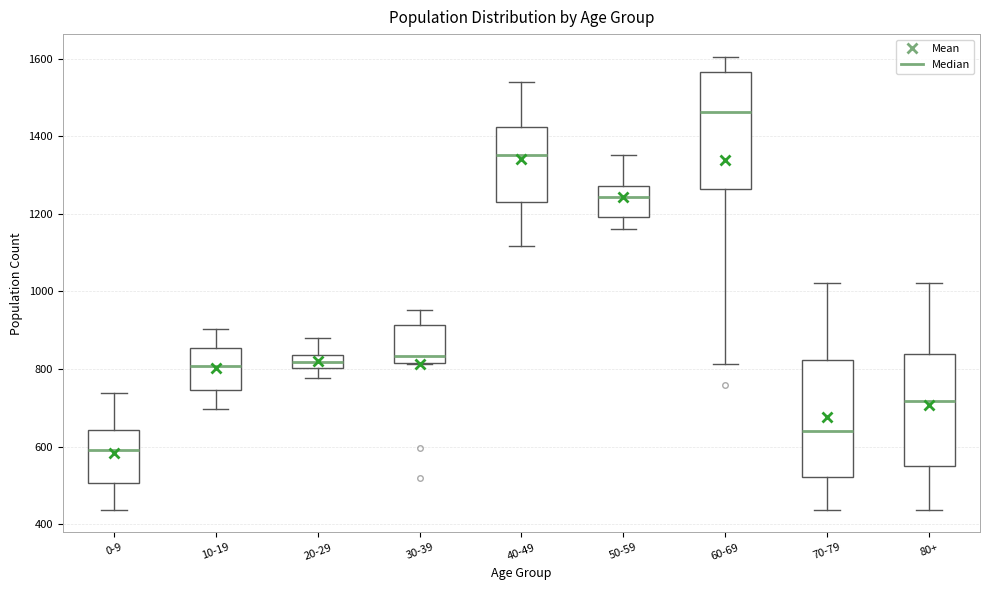

Reading left to right, transcribe this box plot: for each box, give where its median line is, the range the box spans, and where its two whiskers end, as read against the y-axis. The values are not printed on the chart, so give them approximately, as read against the axis.

0-9: median 600, box 500 to 640, whiskers 440 to 740
10-19: median 800, box 740 to 860, whiskers 700 to 900
20-29: median 820, box 800 to 840, whiskers 780 to 880
30-39: median 840, box 820 to 920, whiskers 820 to 960
40-49: median 1360, box 1240 to 1420, whiskers 1120 to 1540
50-59: median 1240, box 1200 to 1280, whiskers 1160 to 1360
60-69: median 1460, box 1260 to 1560, whiskers 820 to 1600
70-79: median 640, box 520 to 820, whiskers 440 to 1020
80+: median 720, box 540 to 840, whiskers 440 to 1020